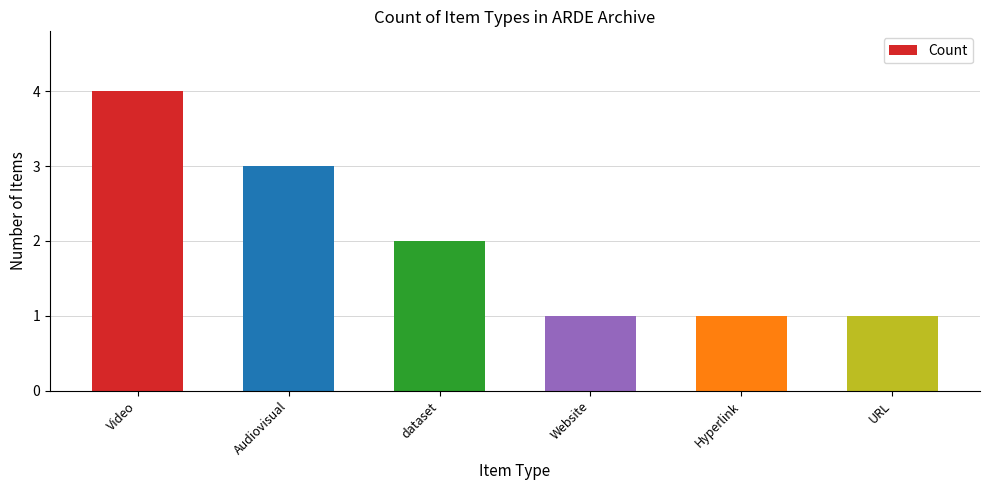

What is the label of the 3rd bar from the right?

Website